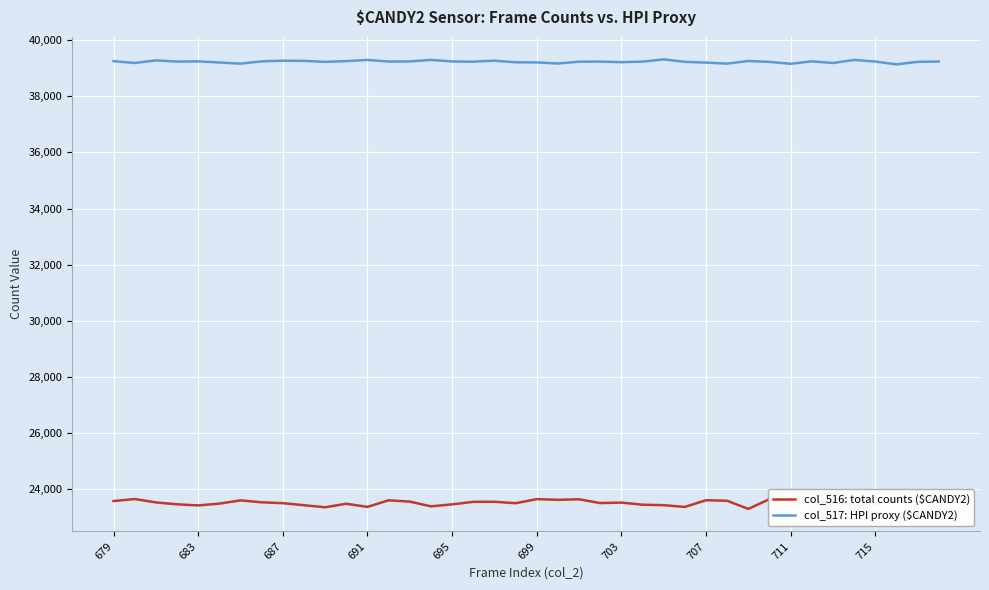

True or false: col_516: total counts ($CANDY2) and col_517: HPI proxy ($CANDY2) intersect in this chart.

False